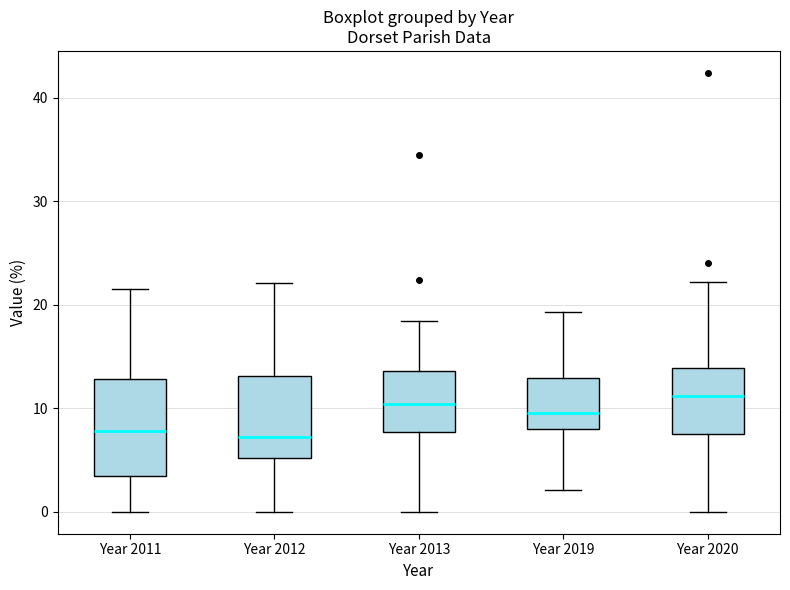

Reading left to right, read every box against the y-axis: the position of its median line, the range the box covers, and the ends of its whiskers. The values are not printed on the chart, so give them approximately, as read against the axis.

Year 2011: median 8, box 3 to 13, whiskers 0 to 22
Year 2012: median 7, box 5 to 13, whiskers 0 to 22
Year 2013: median 10, box 8 to 14, whiskers 0 to 18
Year 2019: median 10, box 8 to 13, whiskers 2 to 19
Year 2020: median 11, box 7 to 14, whiskers 0 to 22